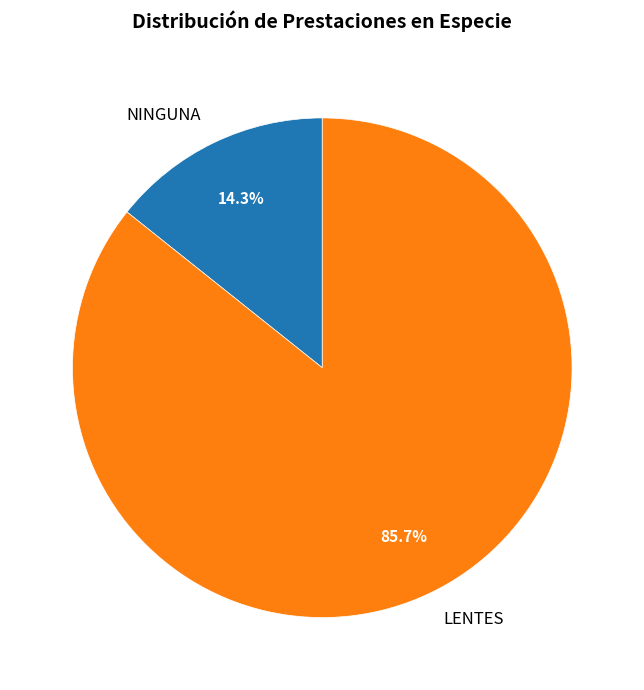

Does NINGUNA represent more than half of the total?

No